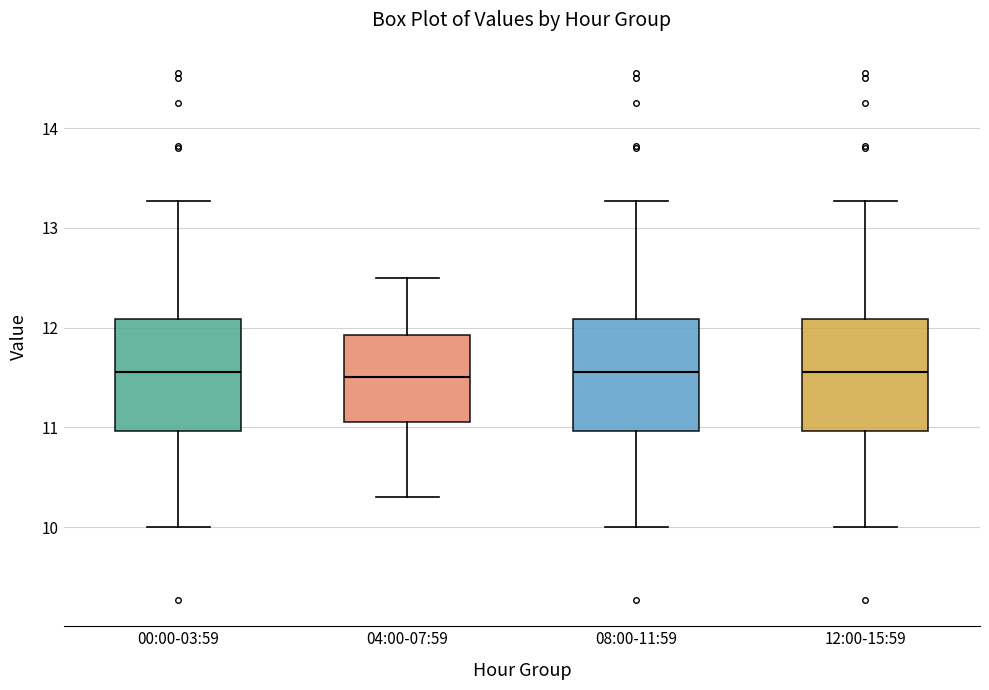

Reading left to right, transcribe this box plot: for each box, give where its median line is, the range the box spans, and where its two whiskers end, as read against the y-axis. The values are not printed on the chart, so give them approximately, as read against the axis.

00:00-03:59: median 11.6, box 11.0 to 12.1, whiskers 10.0 to 13.3
04:00-07:59: median 11.5, box 11.1 to 11.9, whiskers 10.3 to 12.5
08:00-11:59: median 11.6, box 11.0 to 12.1, whiskers 10.0 to 13.3
12:00-15:59: median 11.6, box 11.0 to 12.1, whiskers 10.0 to 13.3